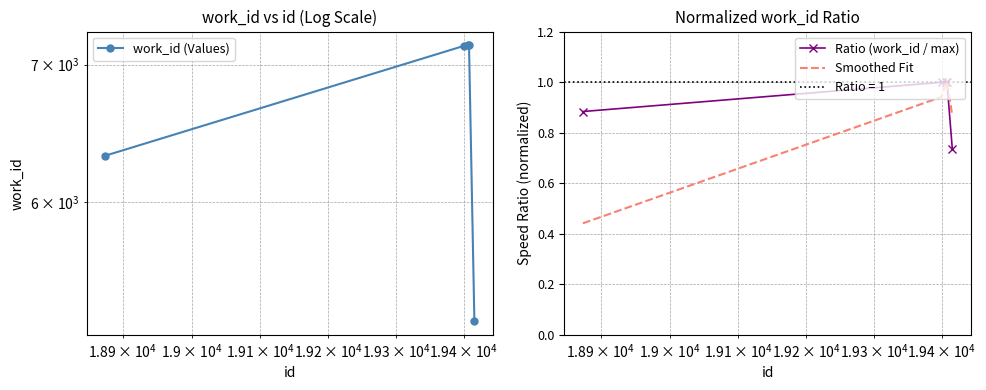

Which series has the widest spread of values?

work_id (Values)